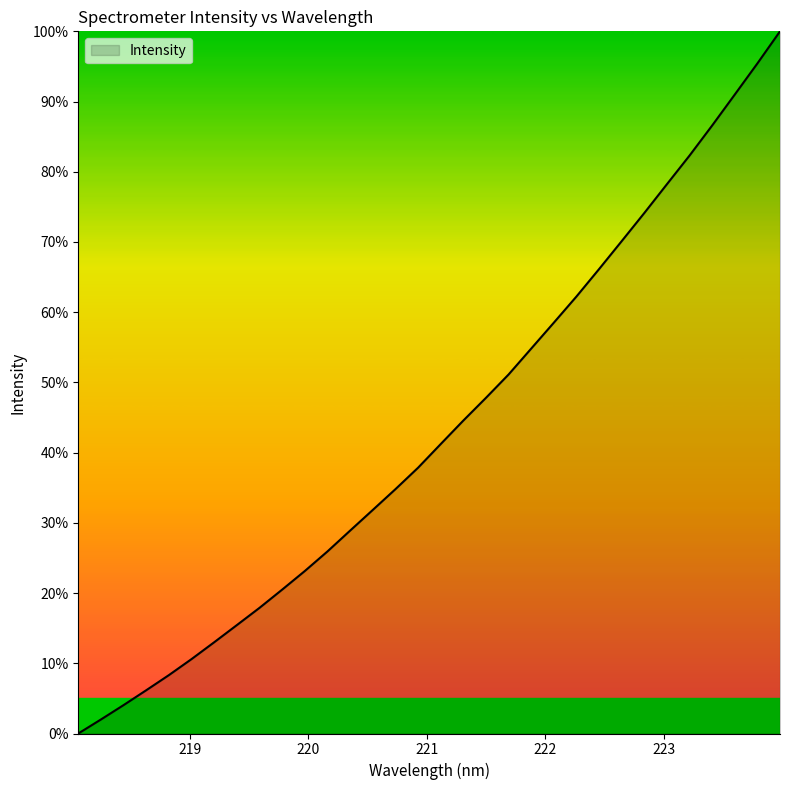

What is the maximum value shown in the chart?

100.0